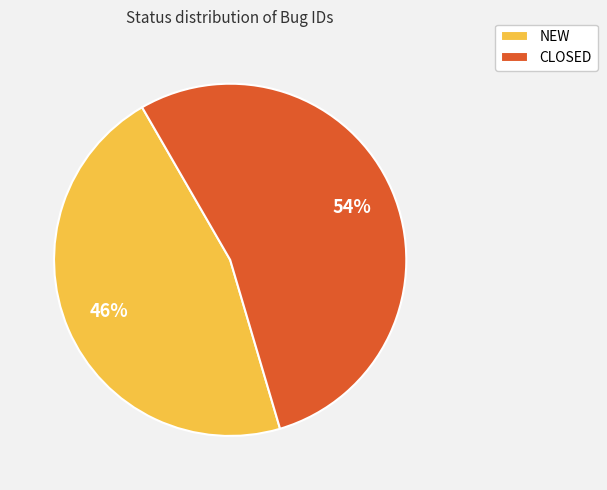

Rank the categories by value from lowest to highest.

NEW, CLOSED